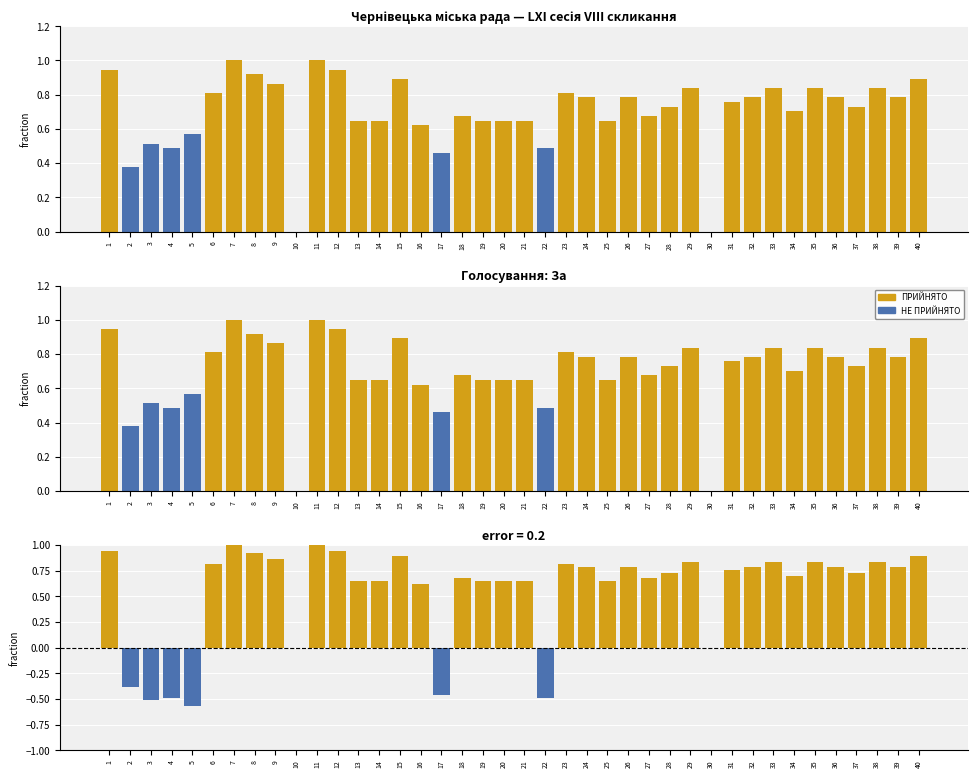

What is the total value across all series at 20?

0.6